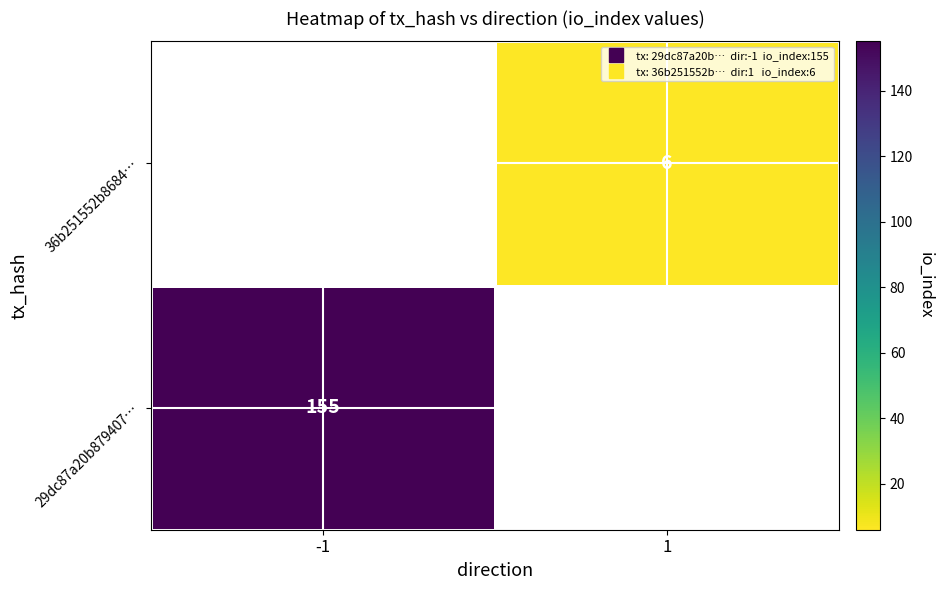

At -1, list the series in order from largest to smallest.

29dc87a20b879407…, 36b251552b8684…